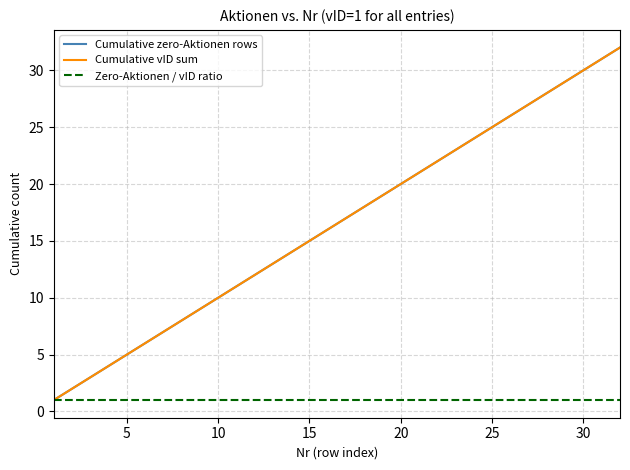

Is this an area chart (filled region under the line)?

No